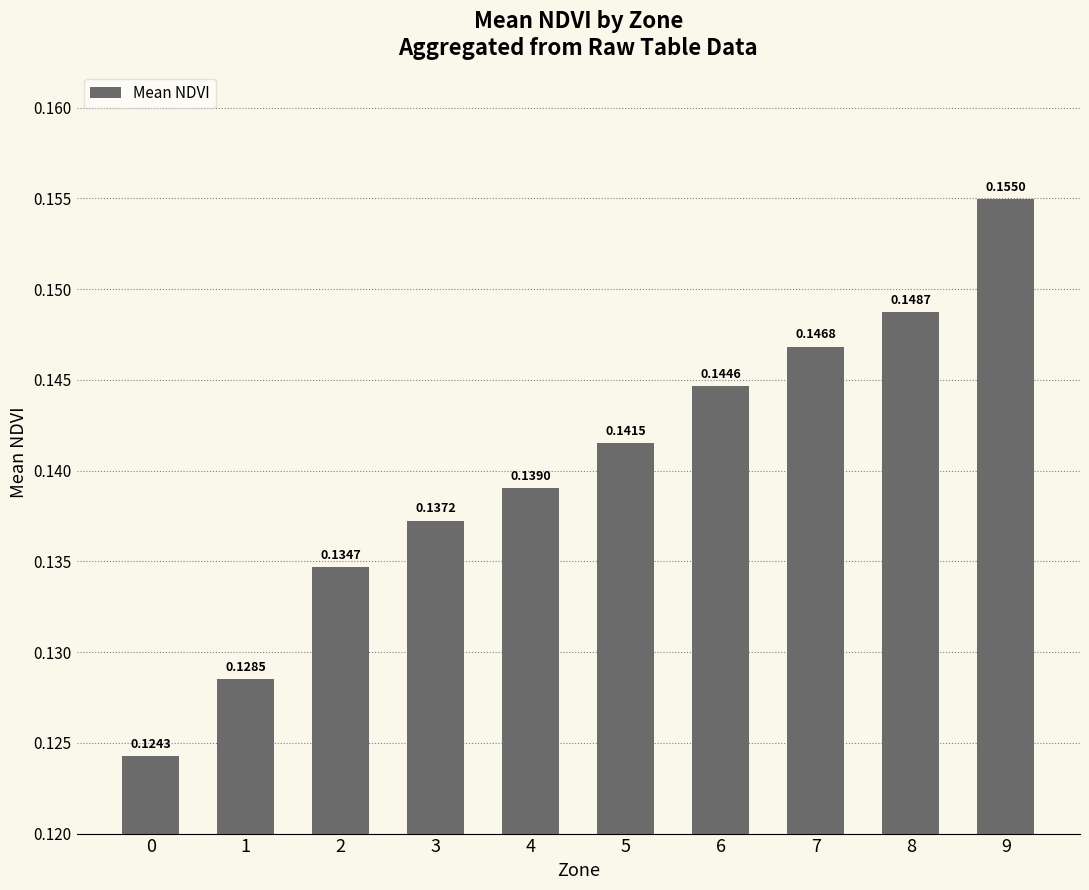

The value at 1 is 0.0. True or false?

False